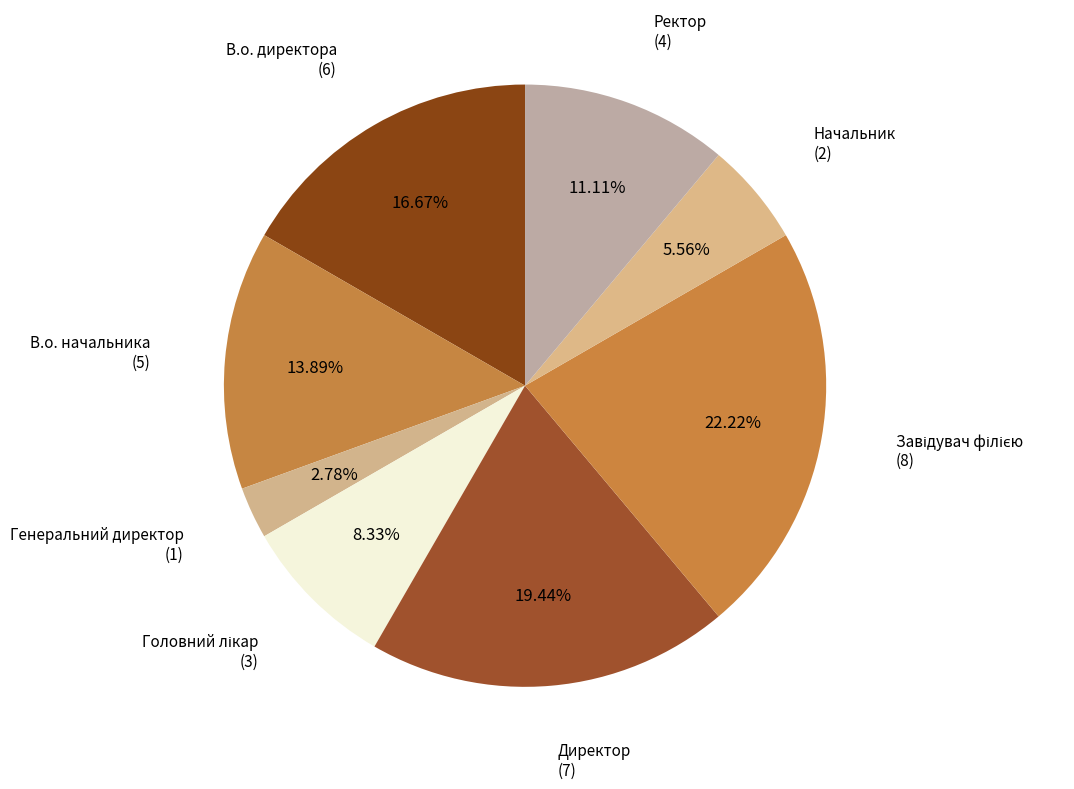

What is the smallest slice in the pie chart?

Генеральний директор